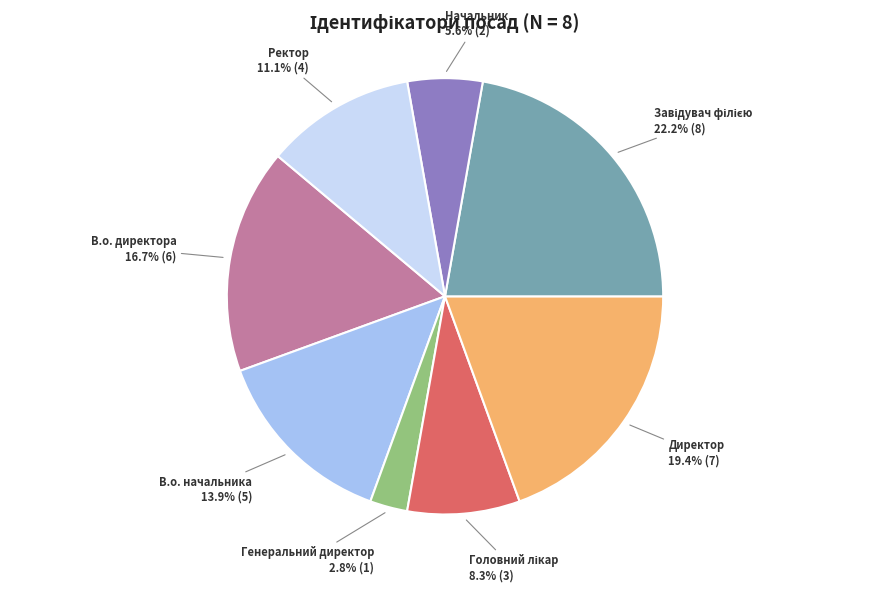

What is the ratio of the value at В.о. директора to the value at Ректор?

1.5